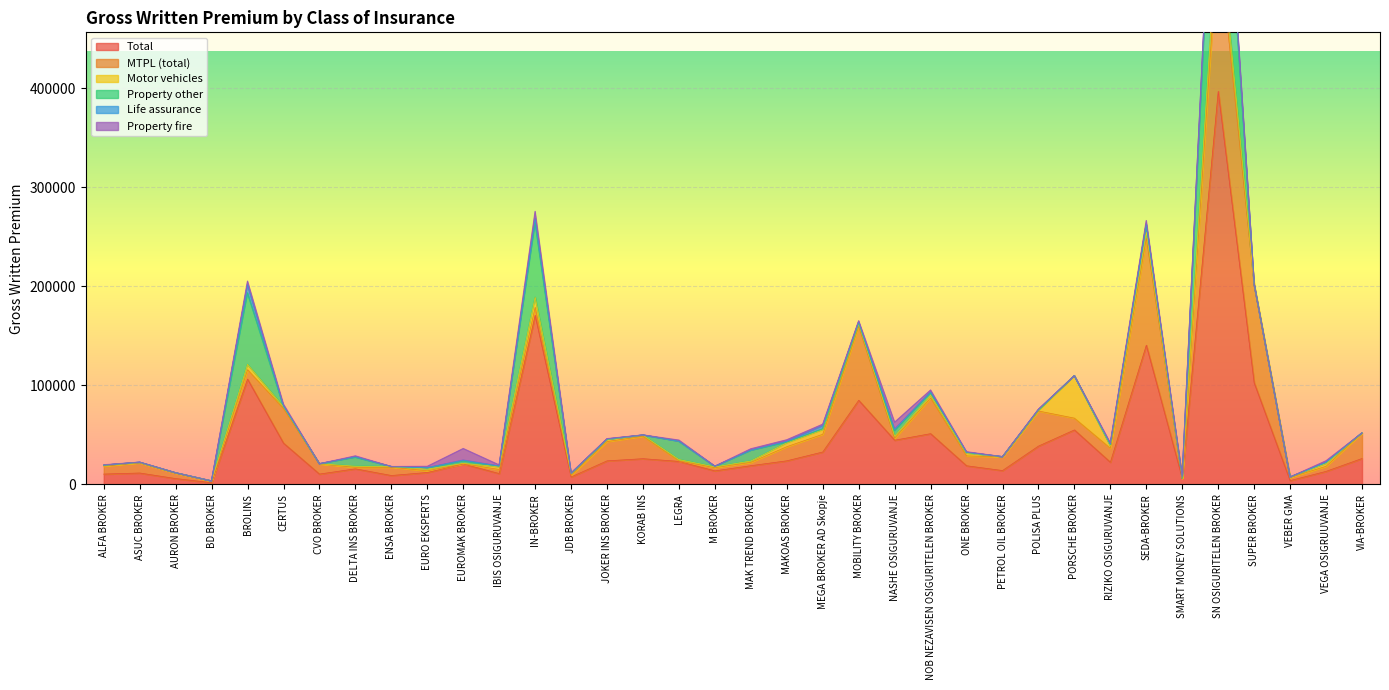

What is the label of the 22nd point from the right?

JOKER INS BROKER